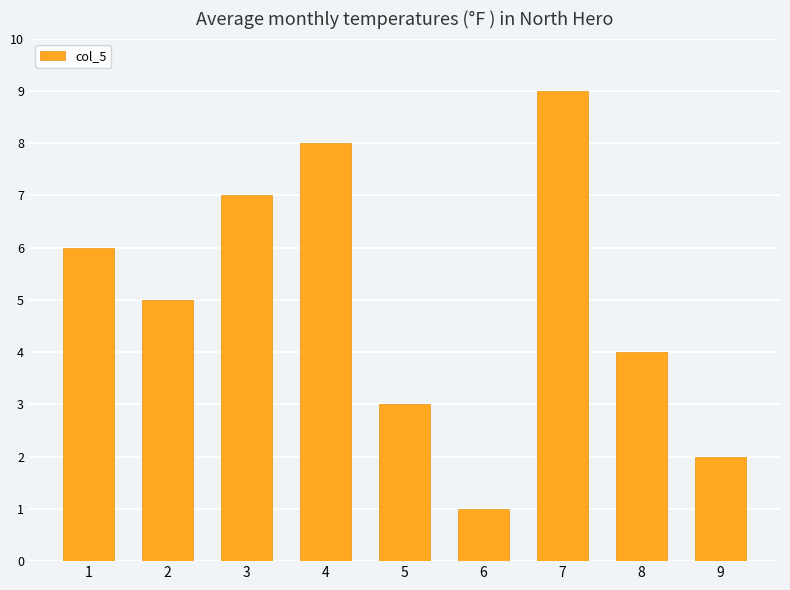

How many values are between 3 and 7?

5